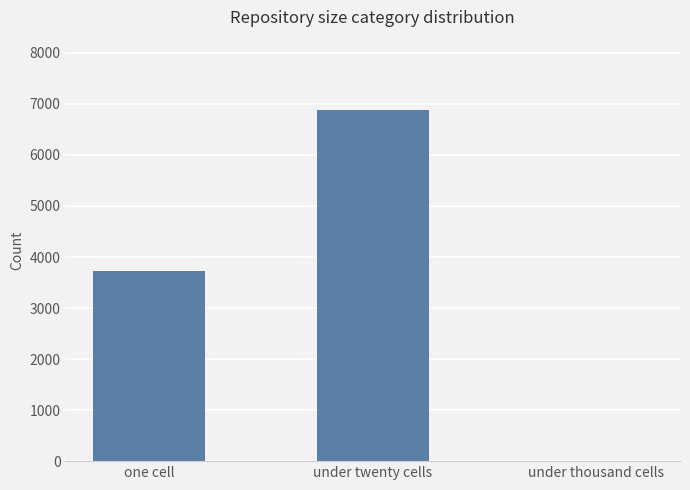

Read the value at one cell, to the nearest 100.

3700